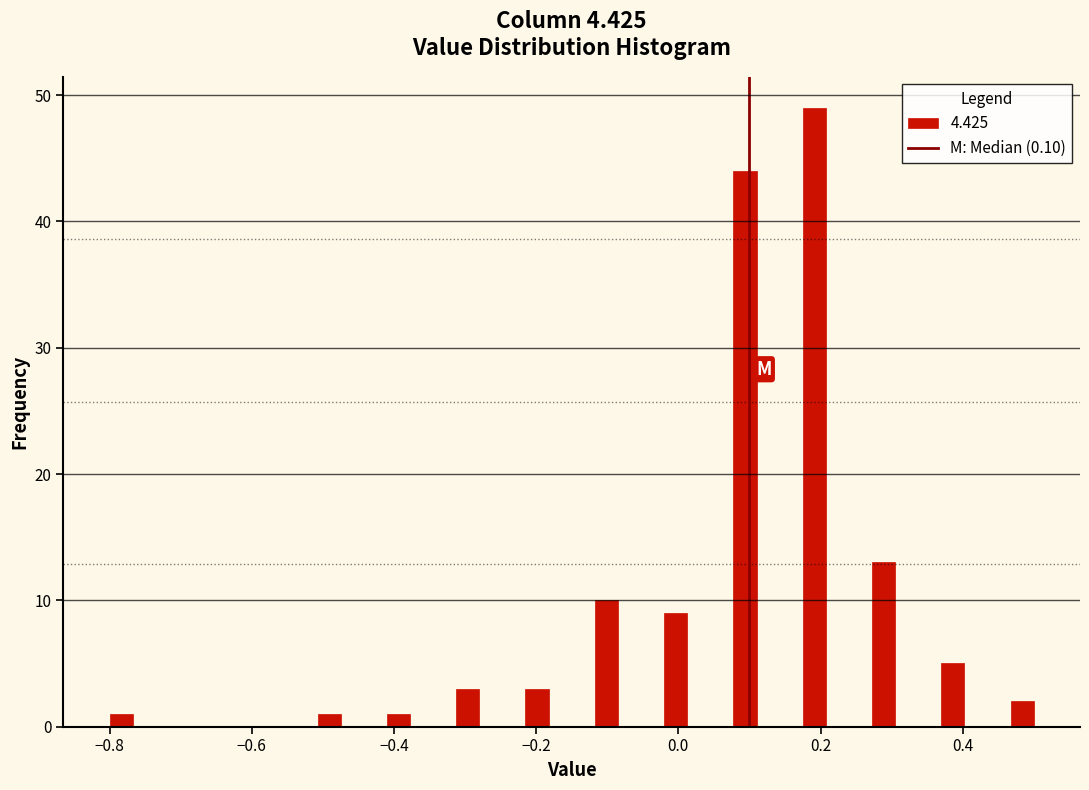

Around what value on the x-axis is the tallest bar? Give the approximate position of its centre, as read against the axis.

0.20